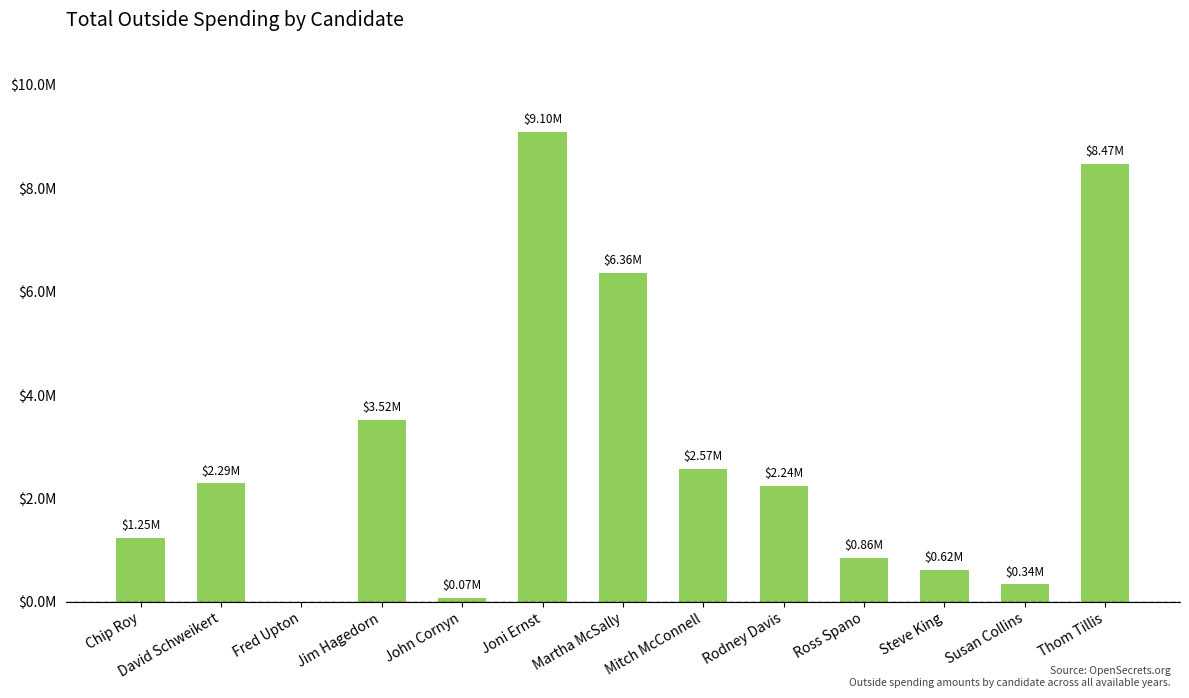

Are the bars horizontal?

No